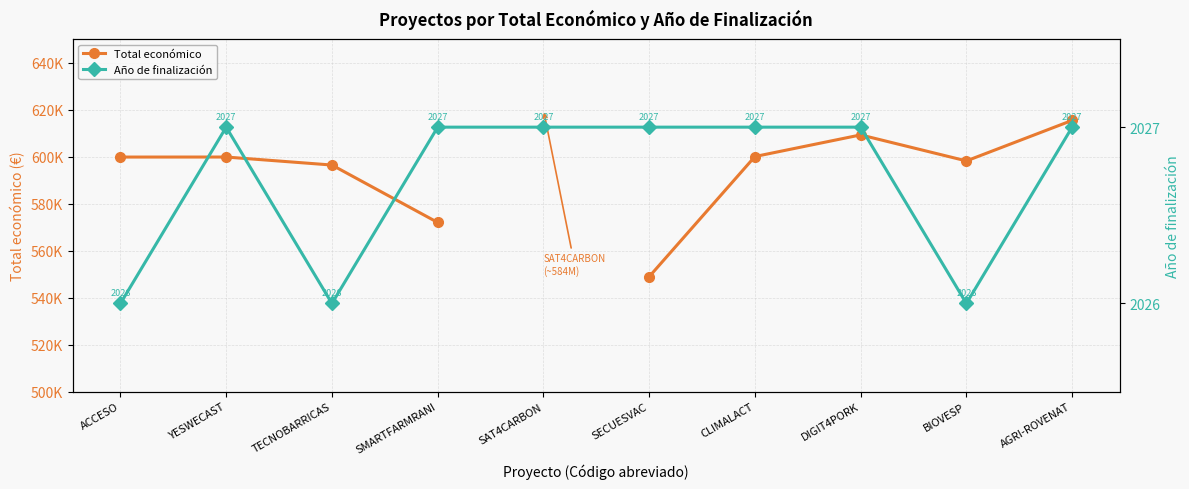

What is the minimum value for Total económico?

548889.0